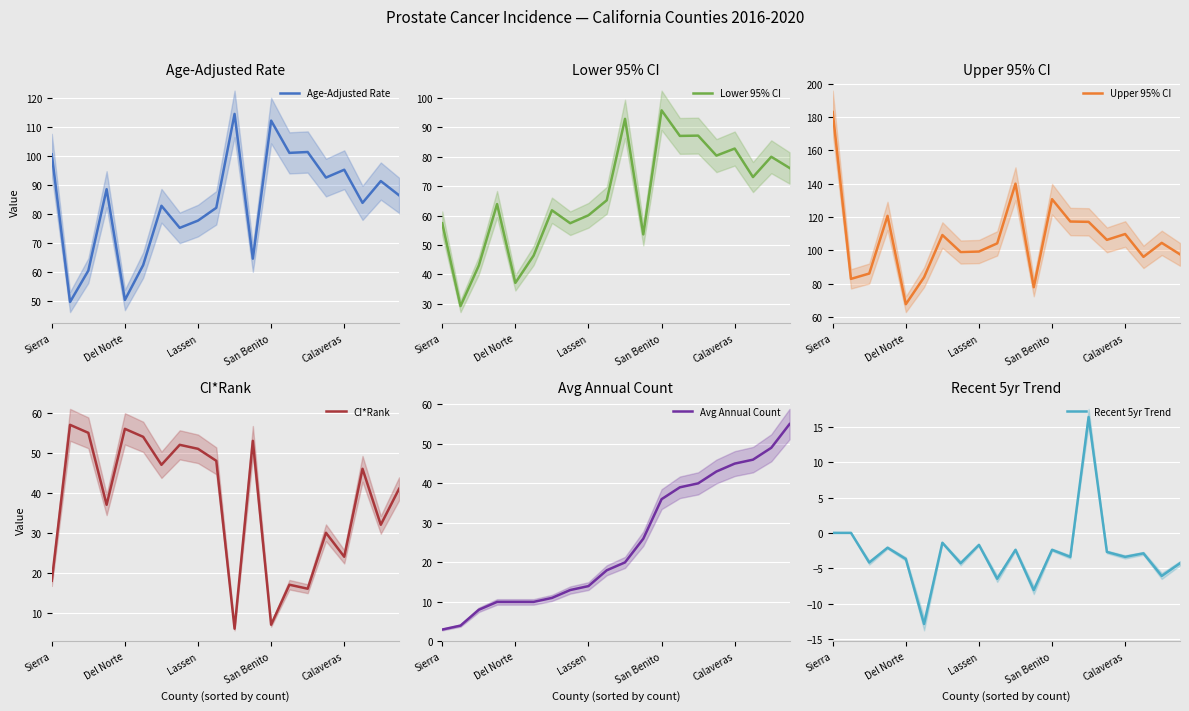

How many data points in Age-Adjusted Rate are above 86?

10